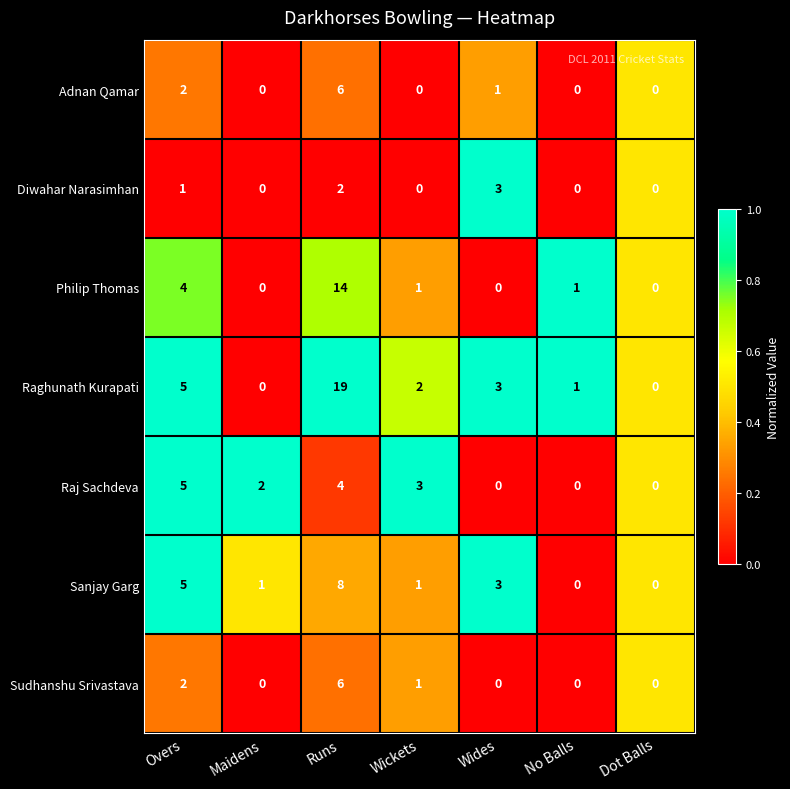

Where does the Philip Thomas series first go above 1?

Overs